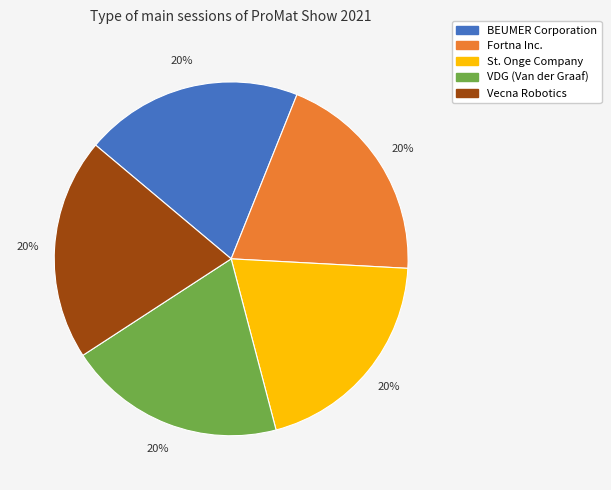

To the nearest percent, what is the average slice percentage?

20%